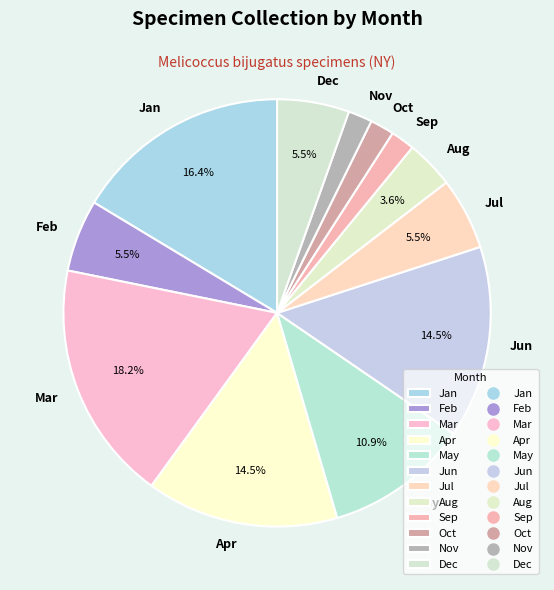

Which category has the biggest portion of the pie?

Mar